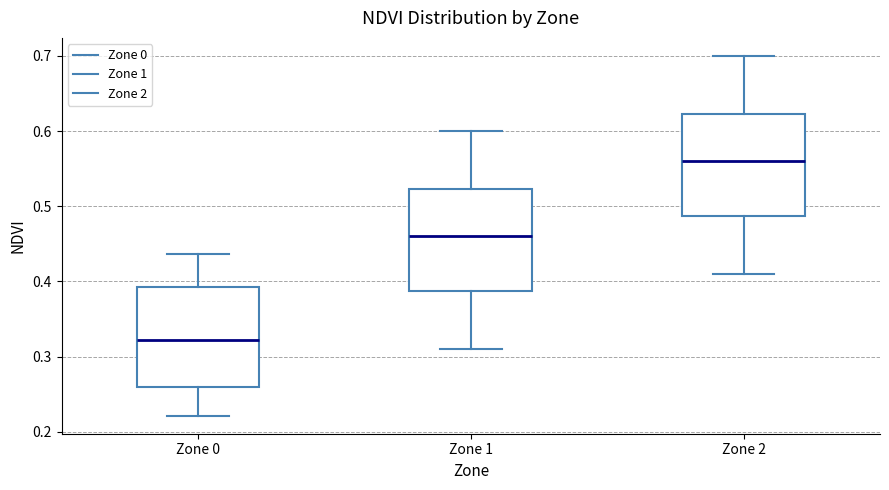

Which box has the lowest median line?

Zone 0